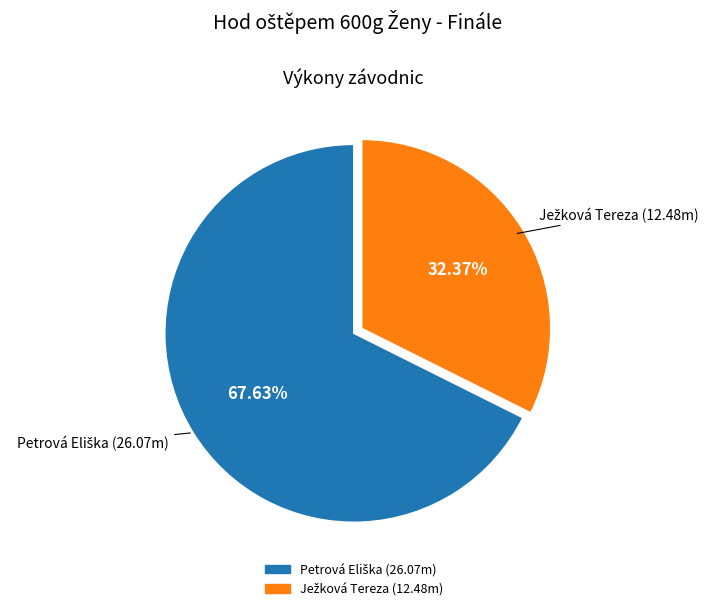

Does any single category account for the majority?

Yes